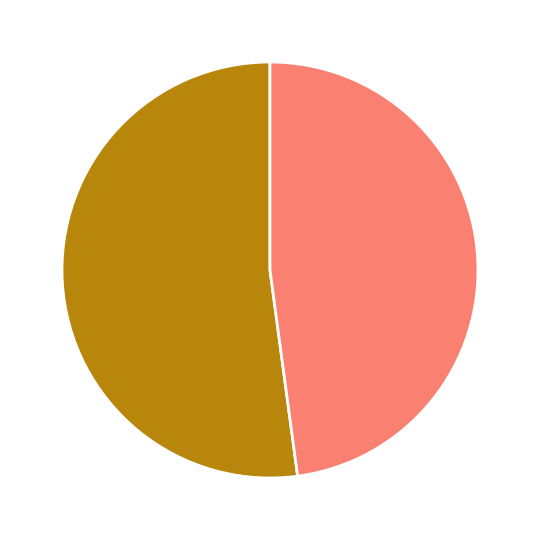

Does any single category account for the majority?

Yes